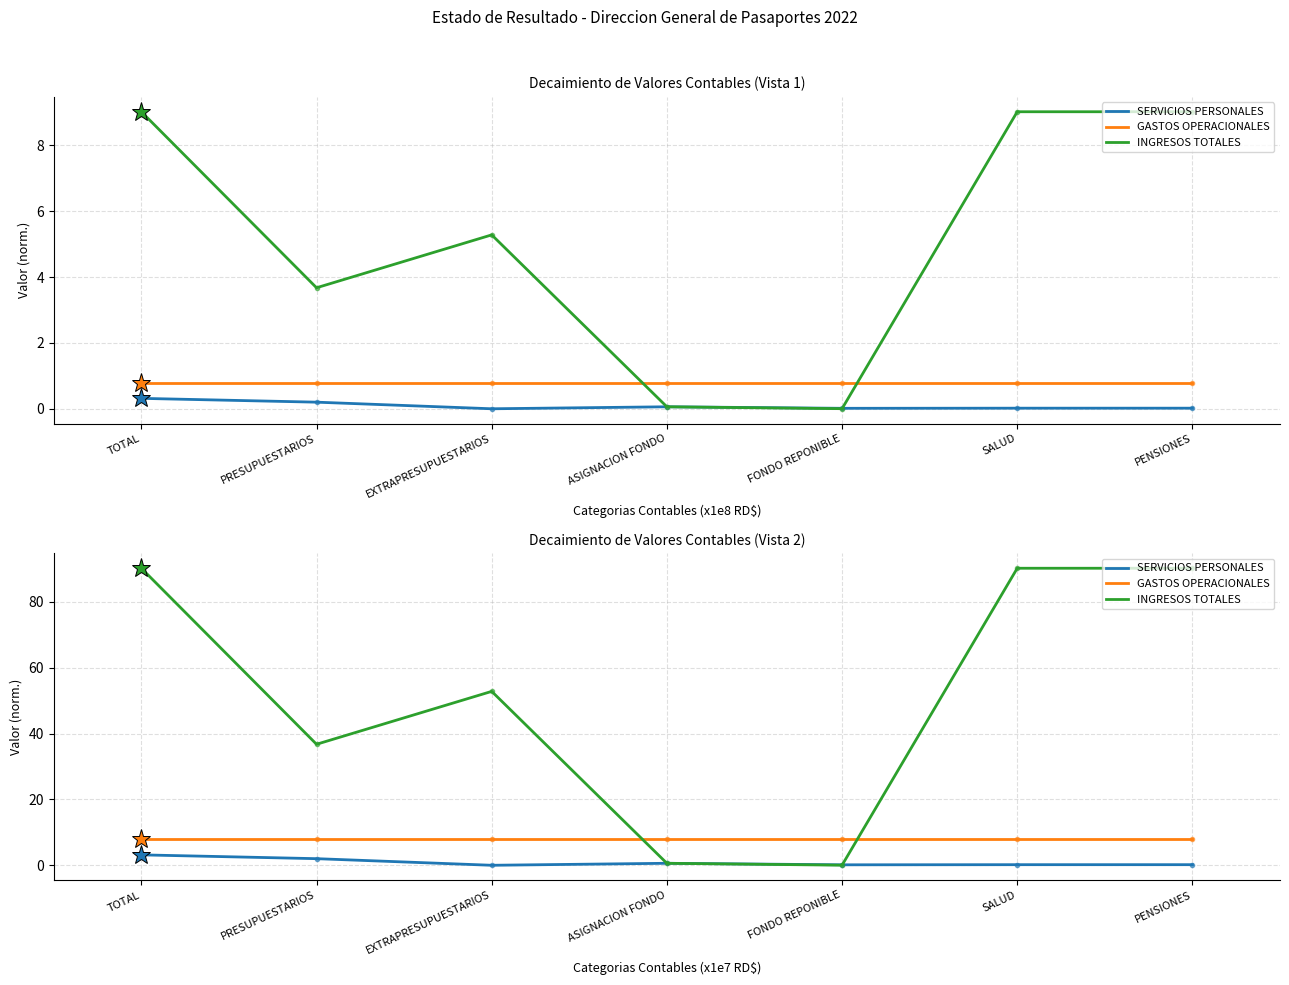

What is the difference between the second highest and second lowest values in the INGRESOS TOTALES series?

89.6